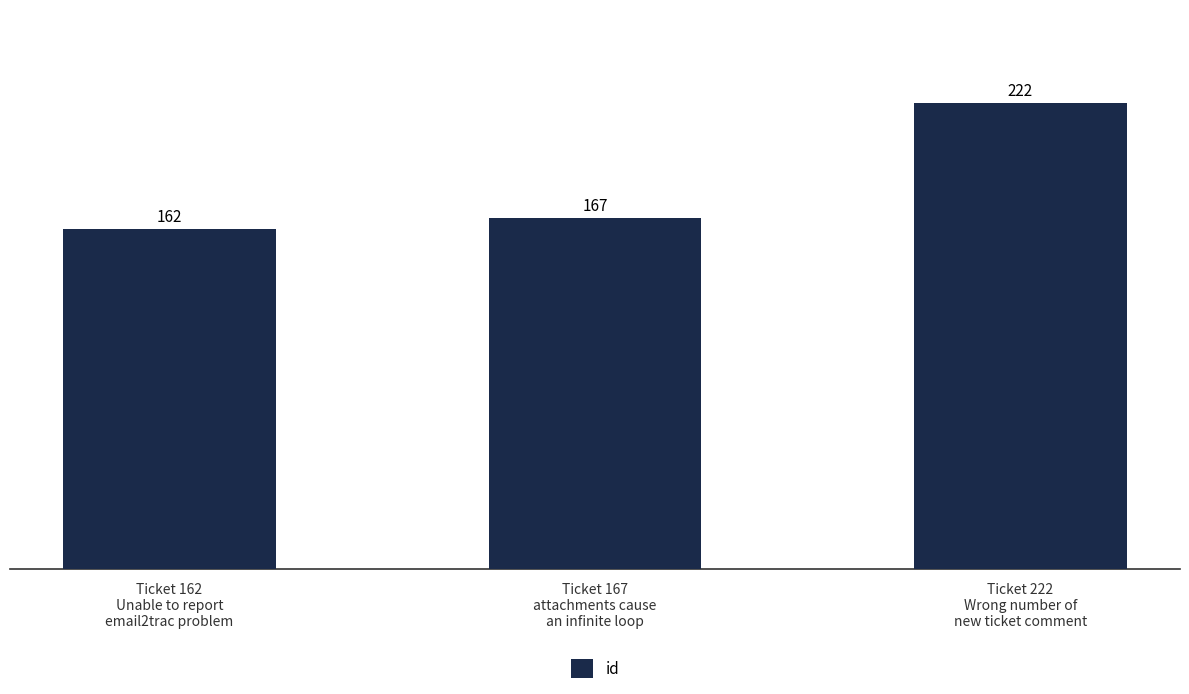

What is the sum of the values at Ticket 222
Wrong number of
new ticket comment and Ticket 162
Unable to report
email2trac problem?

384